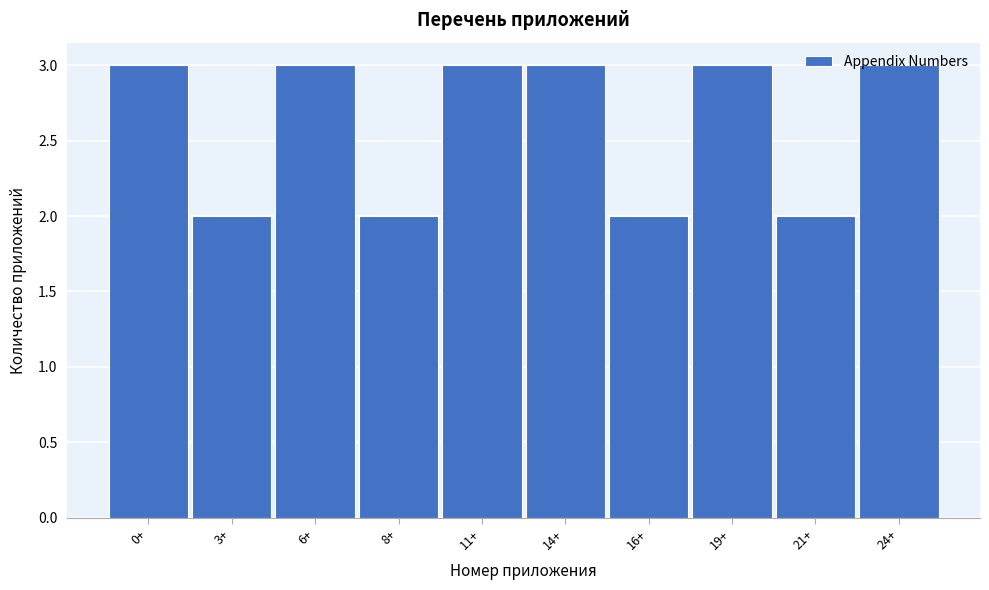

What position from the left is 6+?

3